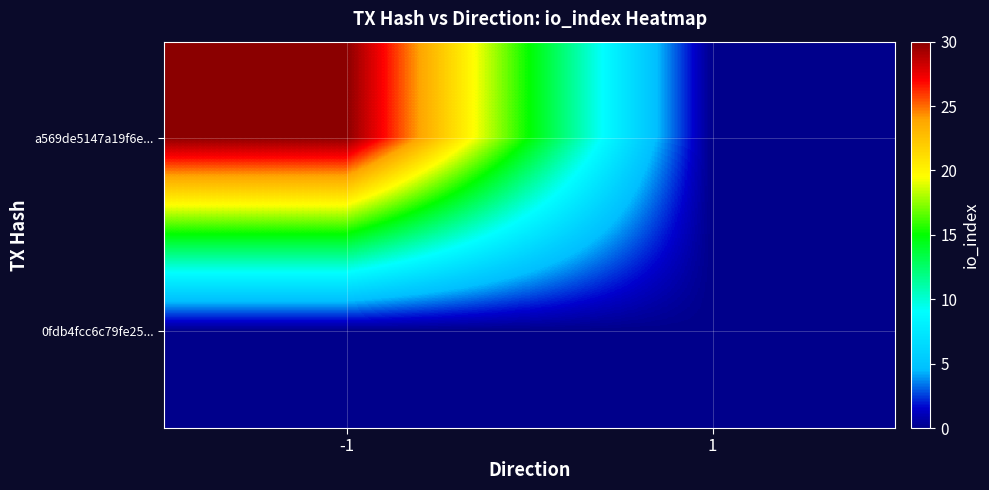

Reading left to right, list all the values displayed in this chart.

a569de5147a19f6e...: -1=30	1=0
0fdb4fcc6c79fe25...: -1=0	1=0